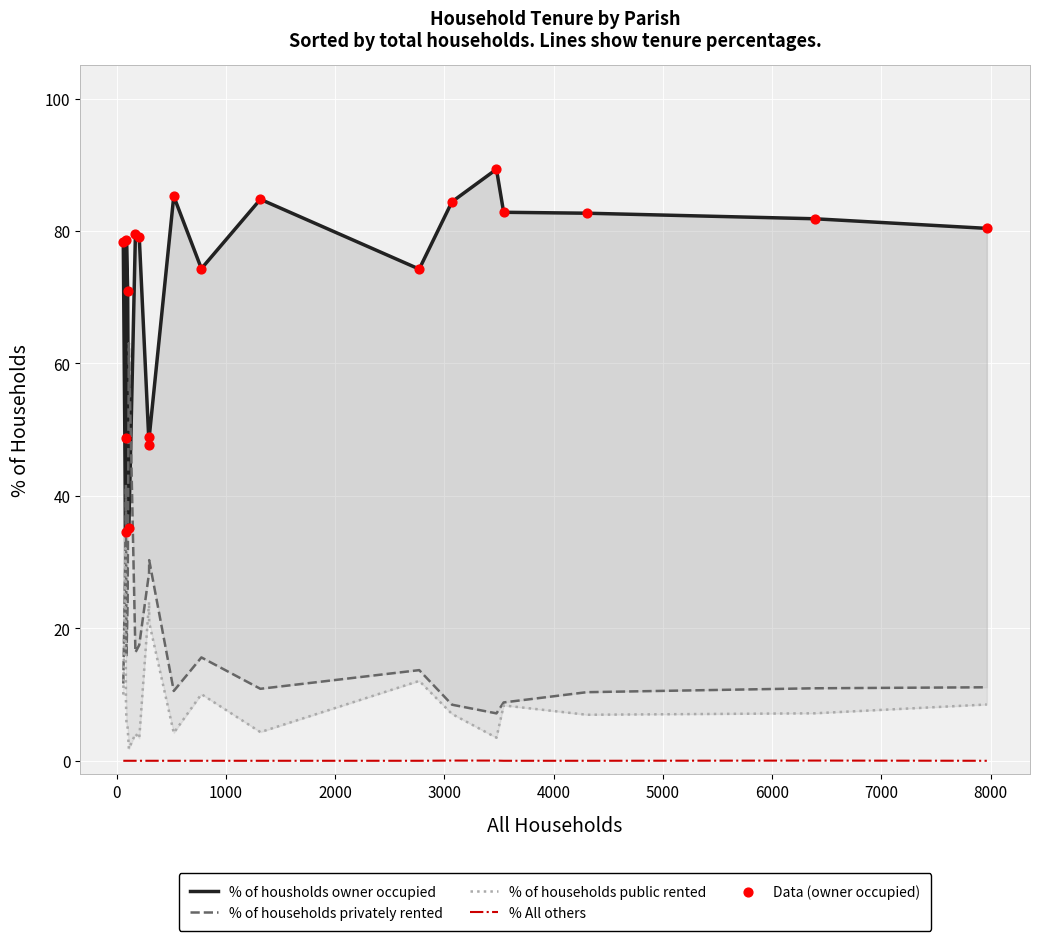

Is the value of % All others at 11 greater than the value of Data (owner occupied) at 1000?

No